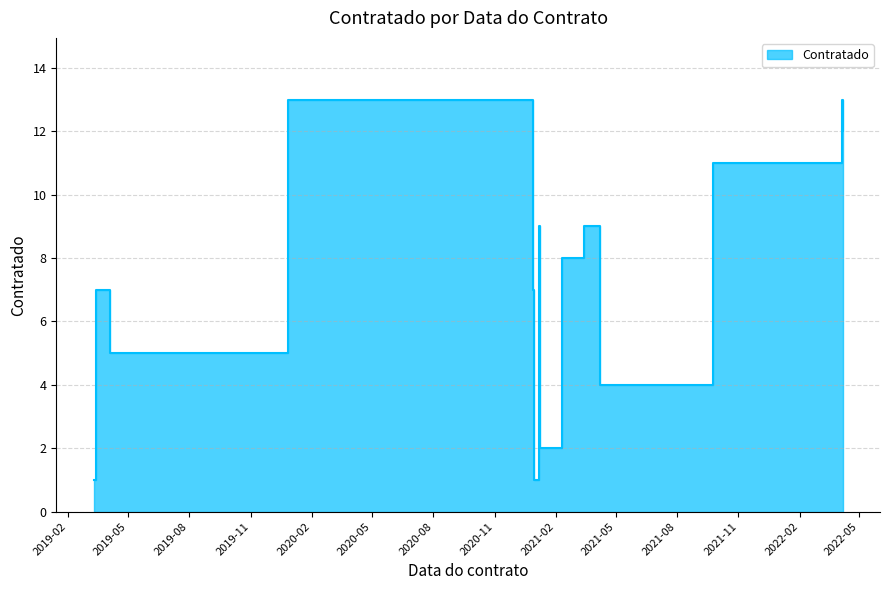

Which has a higher value, 2019-12-27 or 2021-01-06?

2019-12-27